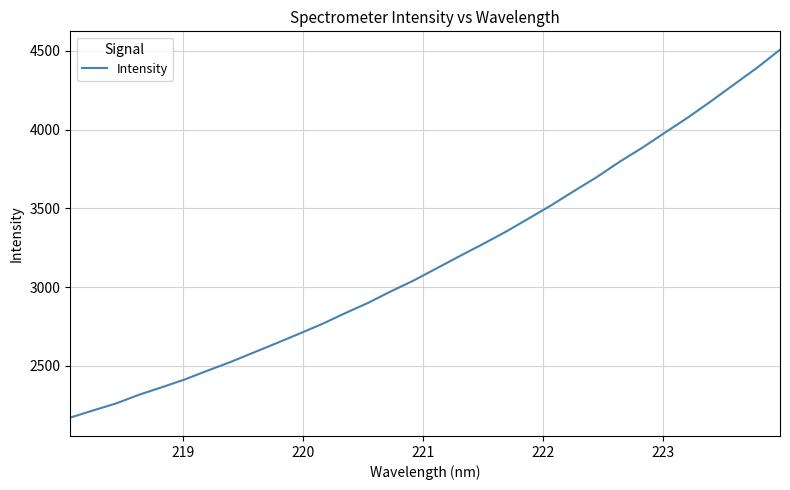

What is the difference between the maximum and minimum values?

2334.1